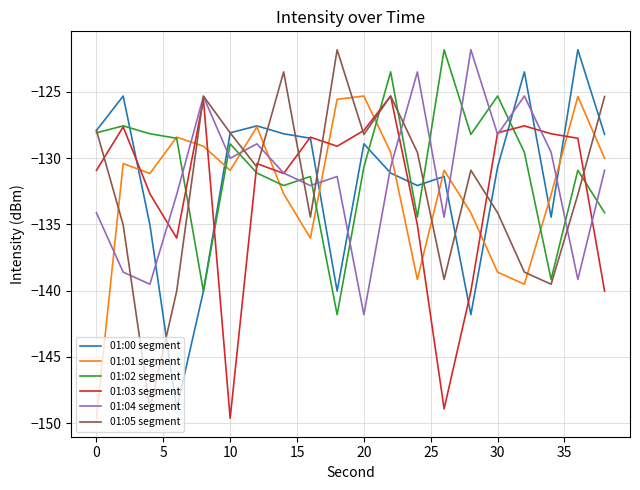

How many times do 01:00 segment and 01:04 segment cross each other?

10